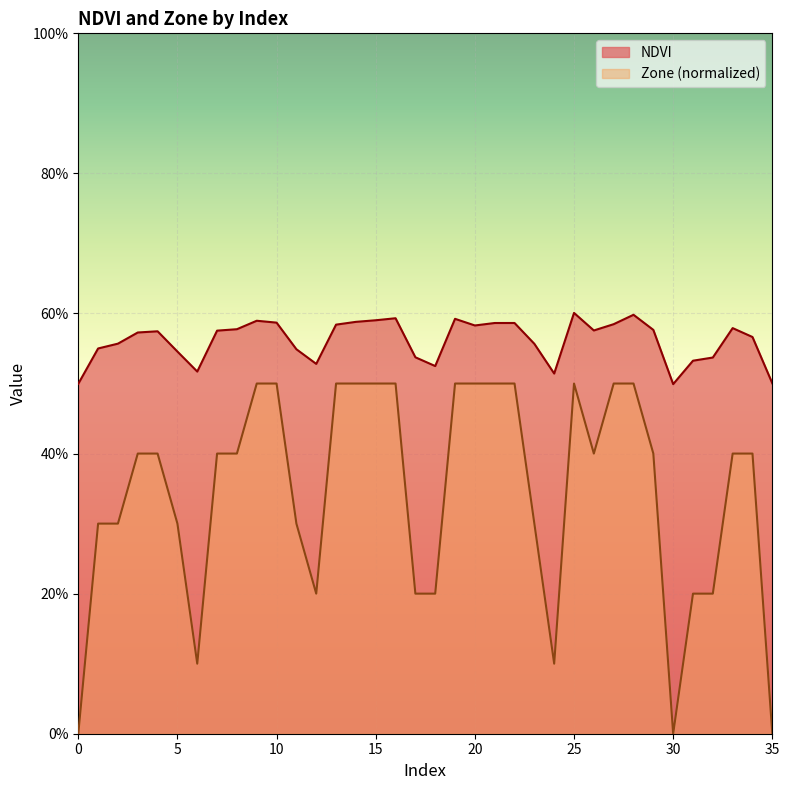

How many interior local peaks does the Zone series have?

1